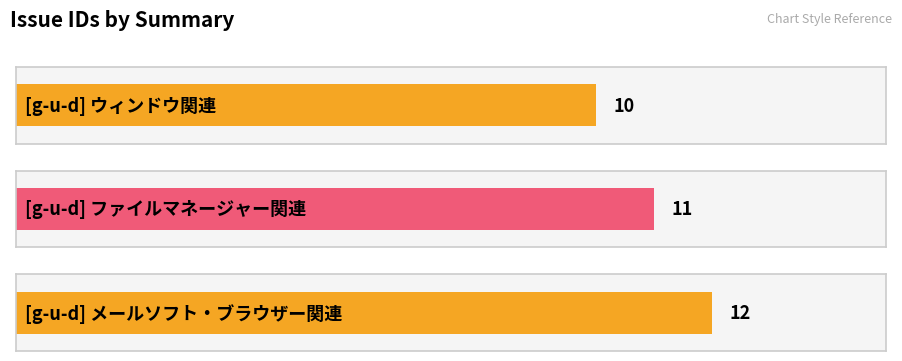

What is the sum of all values?

33